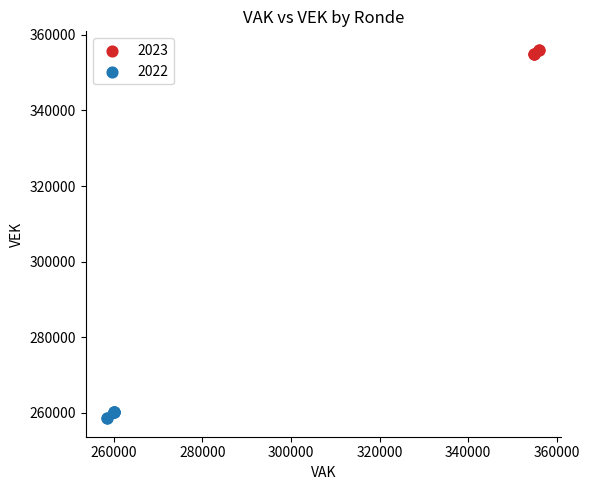

Which series contains the lowest Y value?

2022